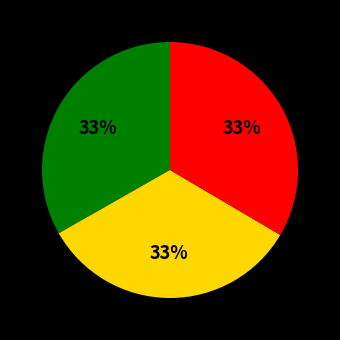

To the nearest percent, what is the average slice percentage?

33%